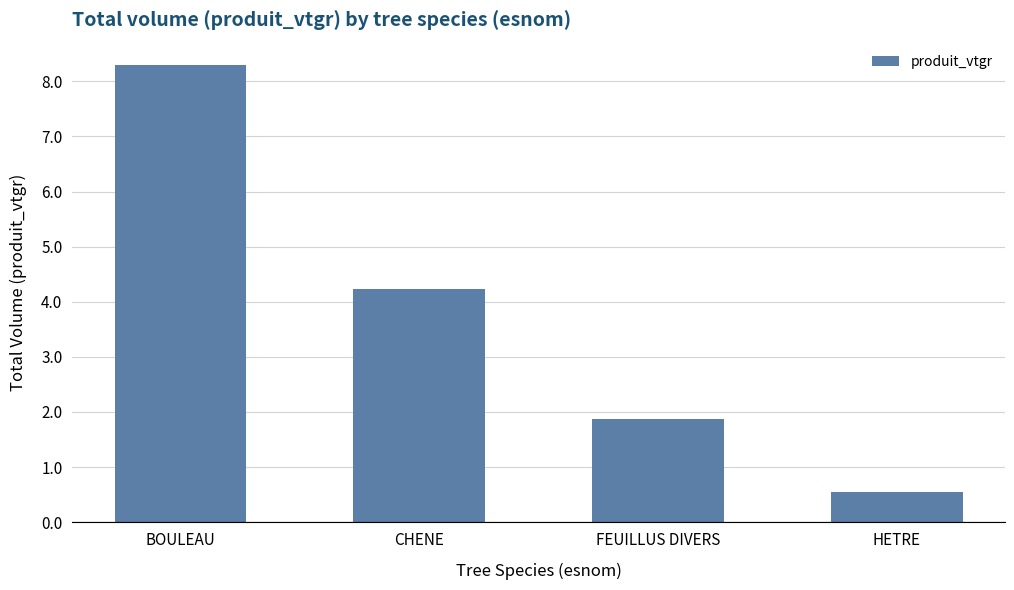

What is the greatest value displayed?

8.3